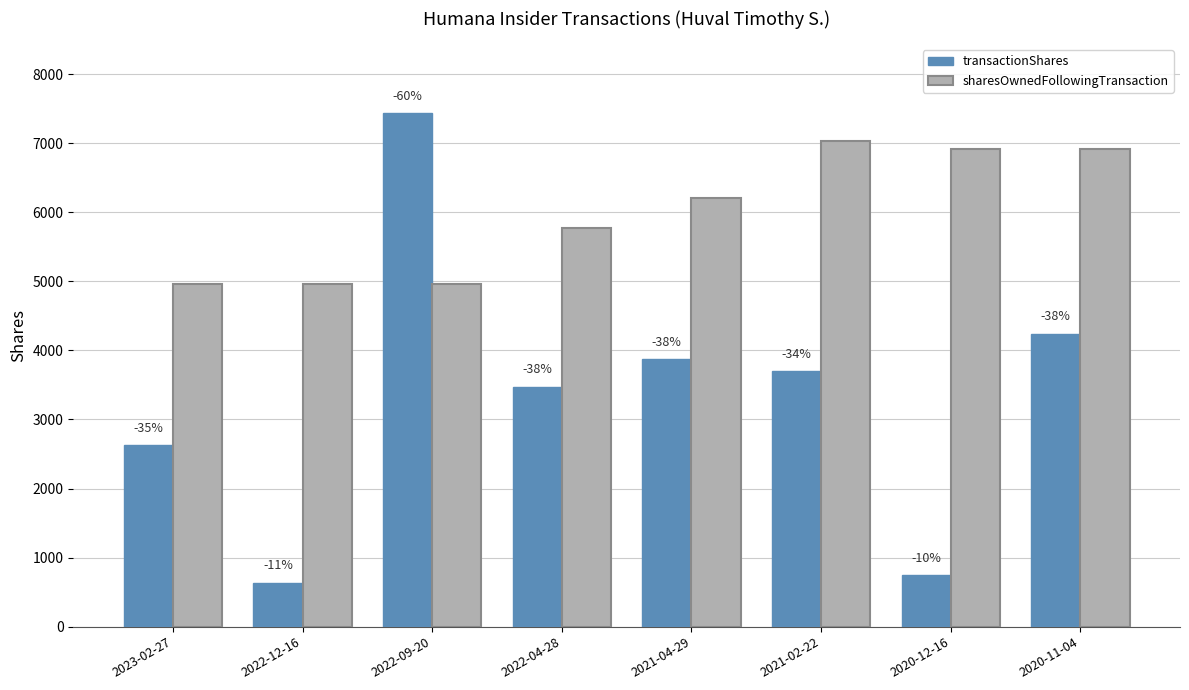

What are all the series names shown in the legend?

transactionShares, sharesOwnedFollowingTransaction